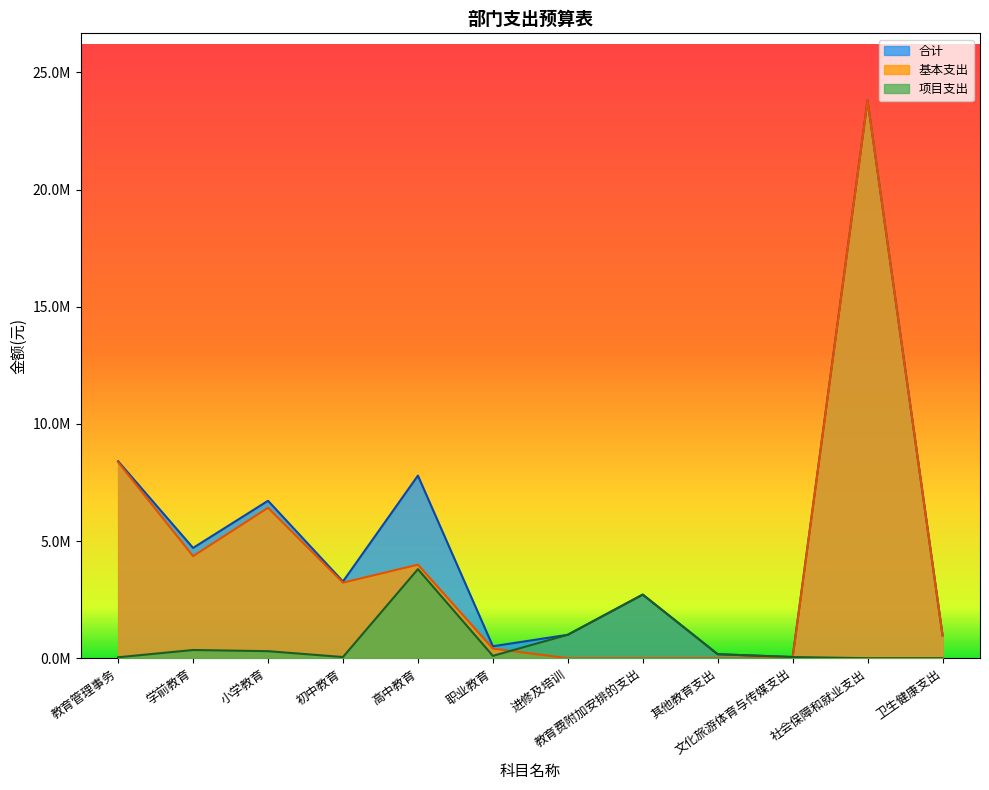

Which series has the widest spread of values?

基本支出